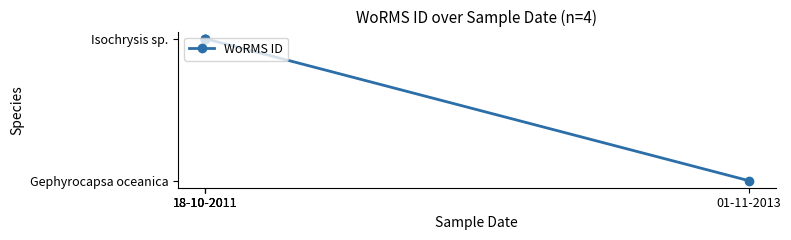

What is the sum of the values at 18-10-2011 and 18-10-2011?

496248